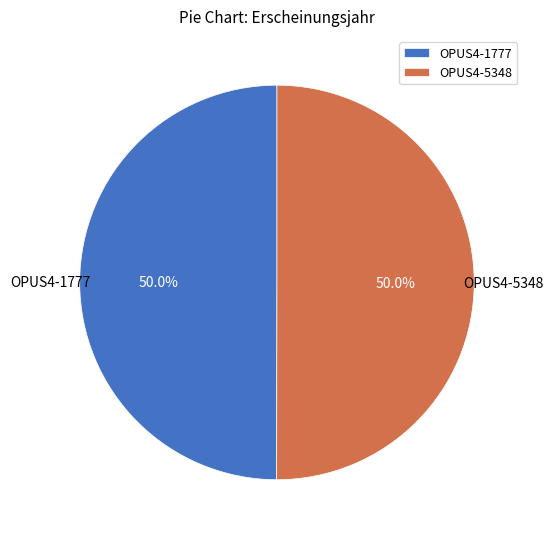

What percentage is NOT represented by OPUS4-5348?

50.0%